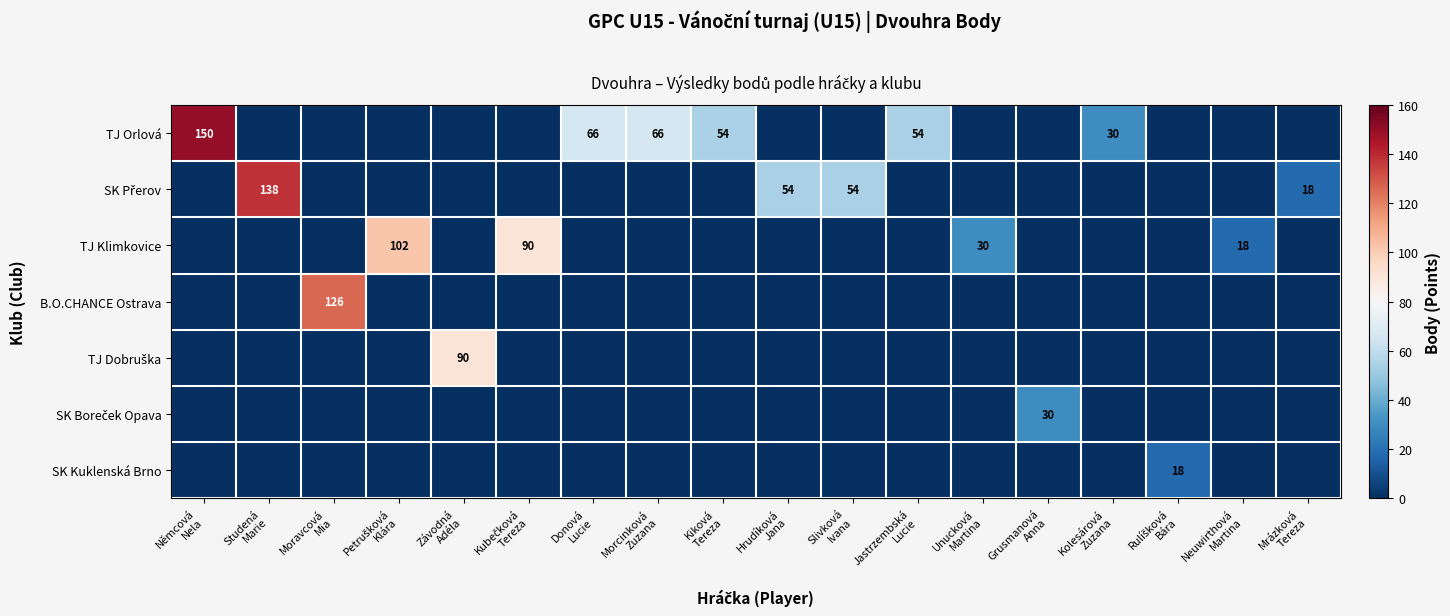

True or false: SK Přerov has a value of -999 at Kolesárová Zuzana.

True